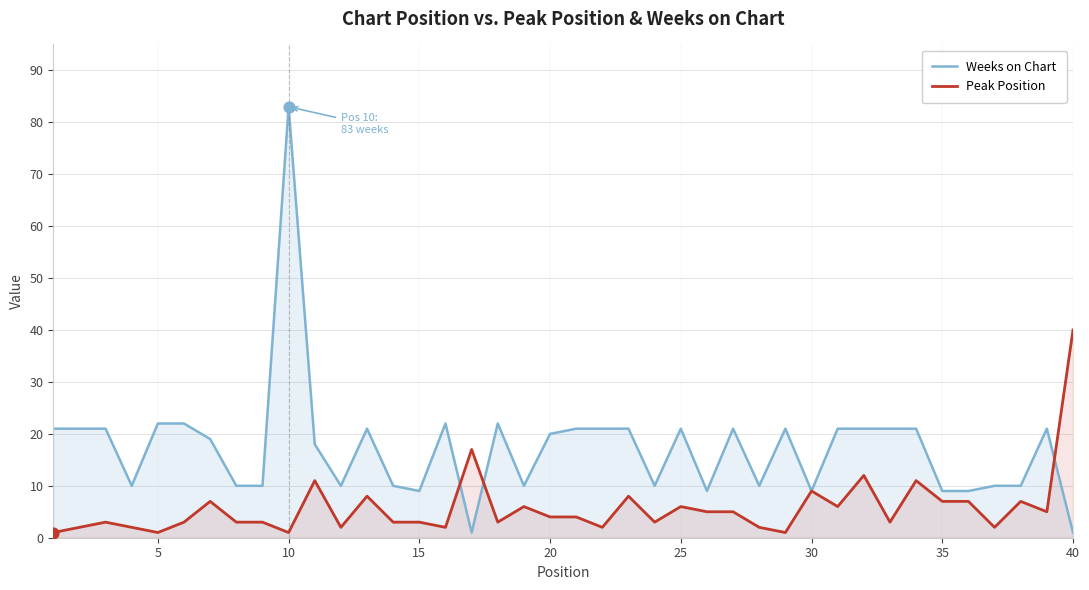

What is the total value across all series at 15?

12